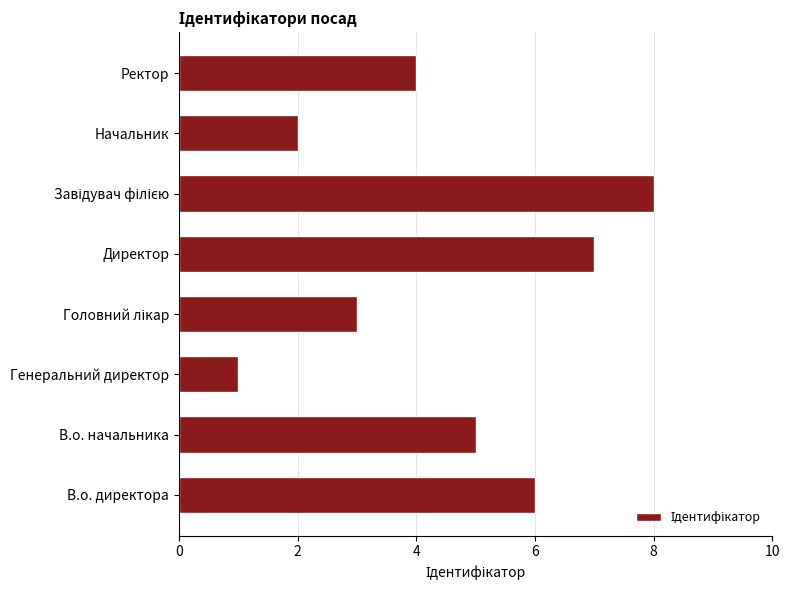

What is the difference between the values at В.о. директора and Начальник?

4